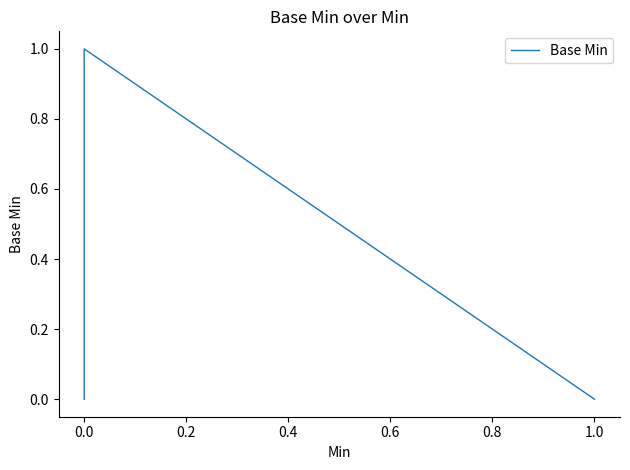

Is this an area chart (filled region under the line)?

No